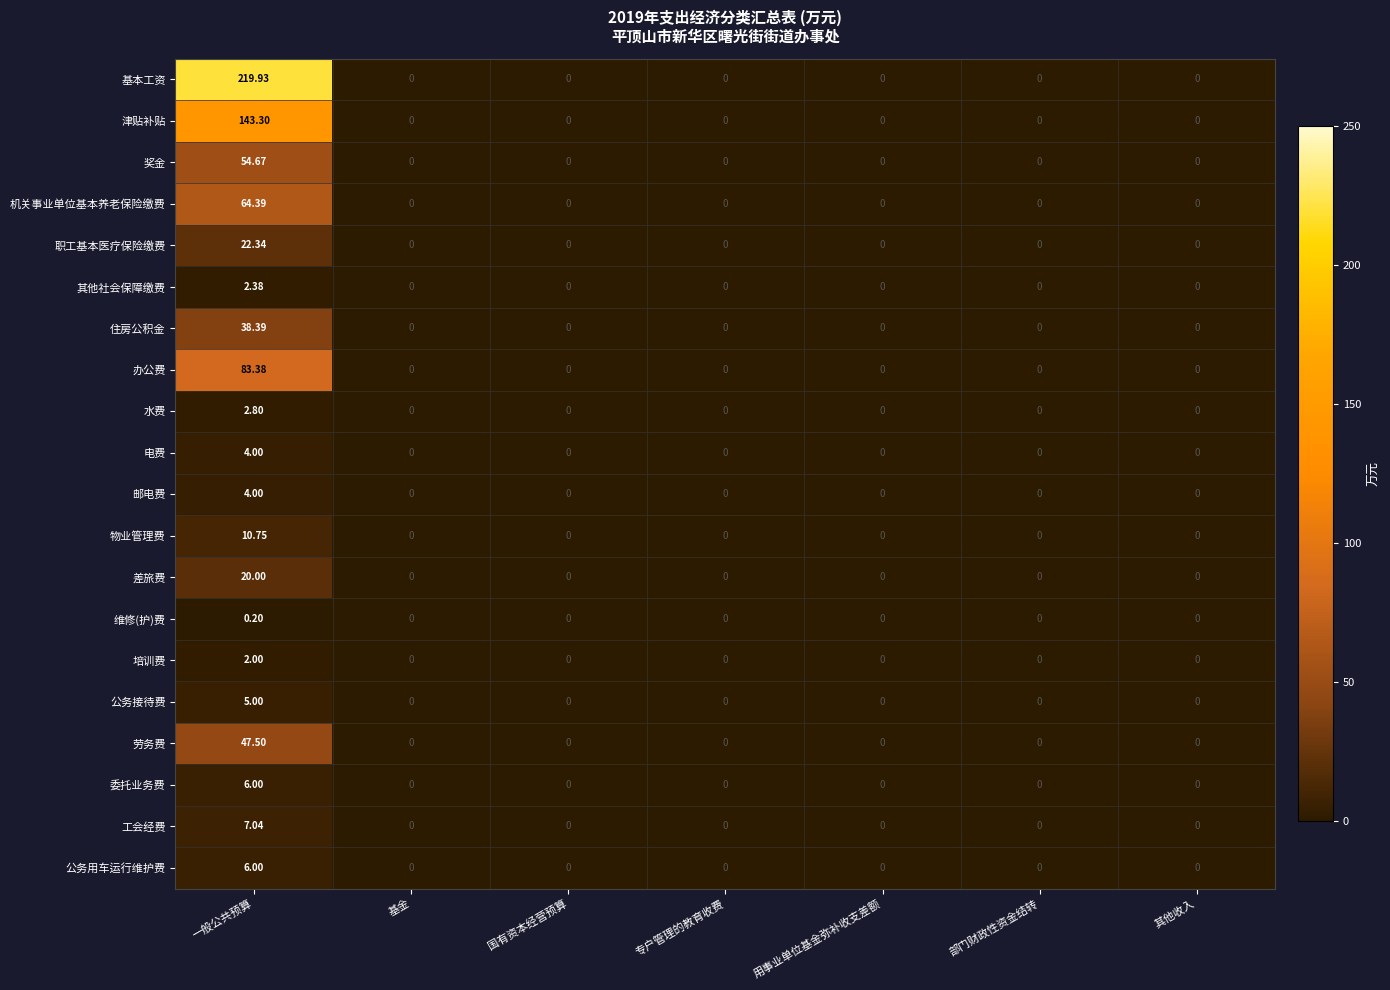

Which series has the largest total across all categories?

基本工资